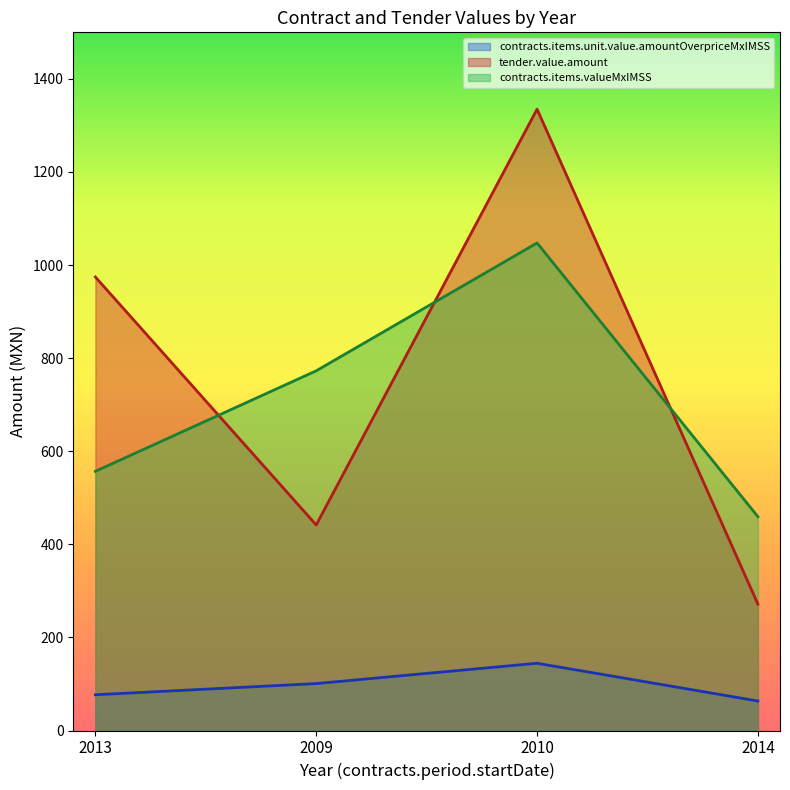

In tender.value.amount, how many points are higher than both neighbors (excluding endpoints)?

1